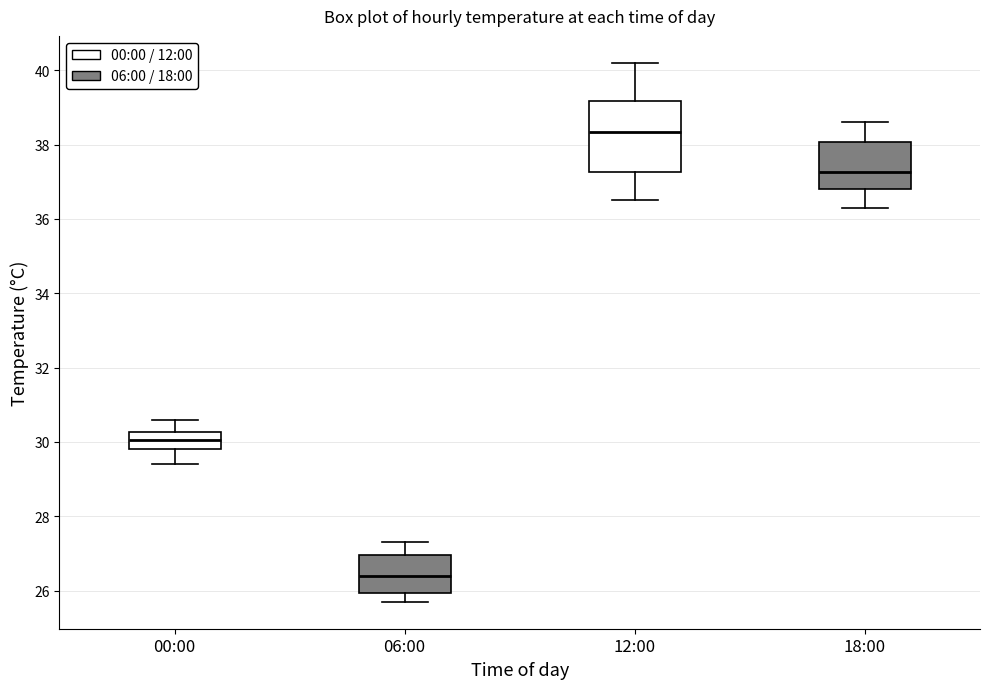

Reading left to right, transcribe this box plot: for each box, give where its median line is, the range the box spans, and where its two whiskers end, as read against the y-axis. The values are not printed on the chart, so give them approximately, as read against the axis.

00:00: median 30.0, box 29.8 to 30.2, whiskers 29.4 to 30.6
06:00: median 26.4, box 26.0 to 27.0, whiskers 25.8 to 27.4
12:00: median 38.4, box 37.2 to 39.2, whiskers 36.6 to 40.2
18:00: median 37.2, box 36.8 to 38.0, whiskers 36.4 to 38.6